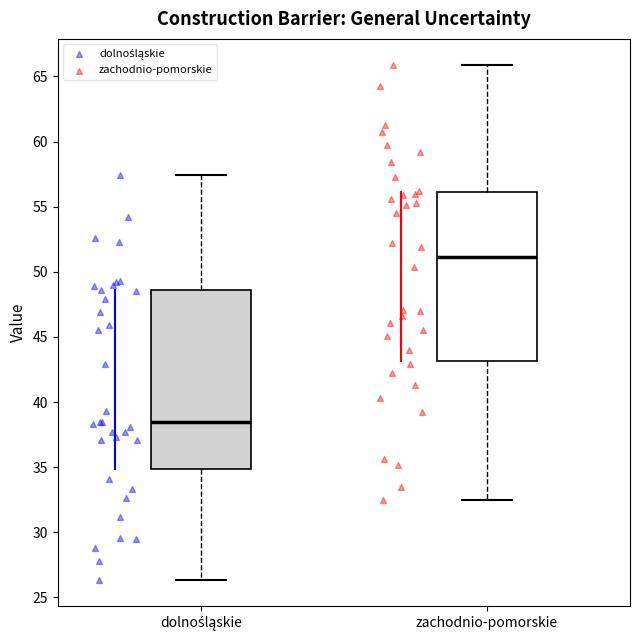

Which box is the tallest, from its lower edge to its upper edge?

dolnośląskie